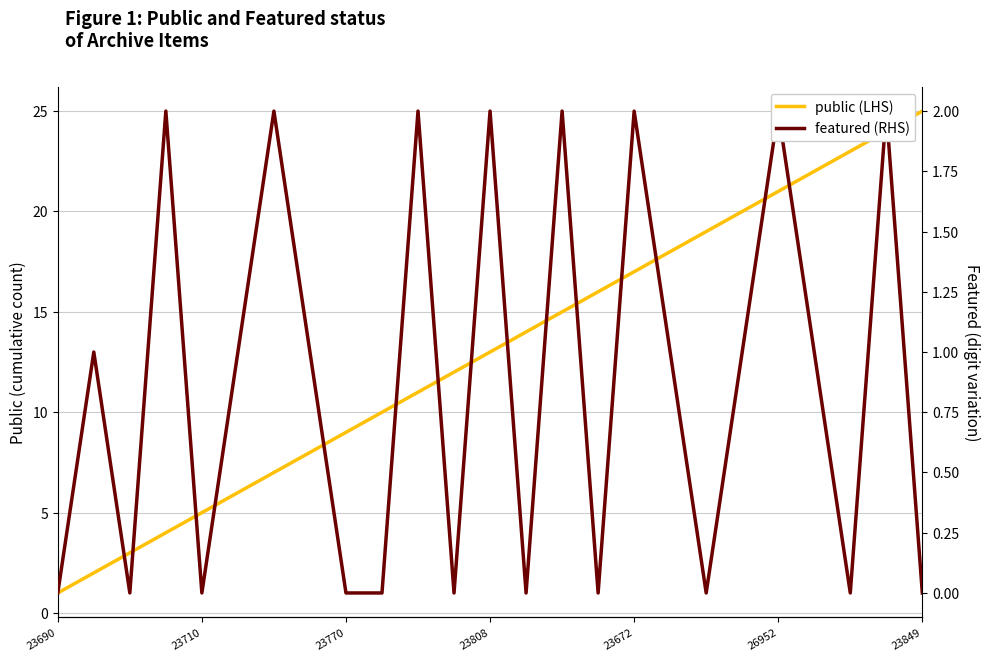

At which category does the chart reach its minimum across all series?

23690